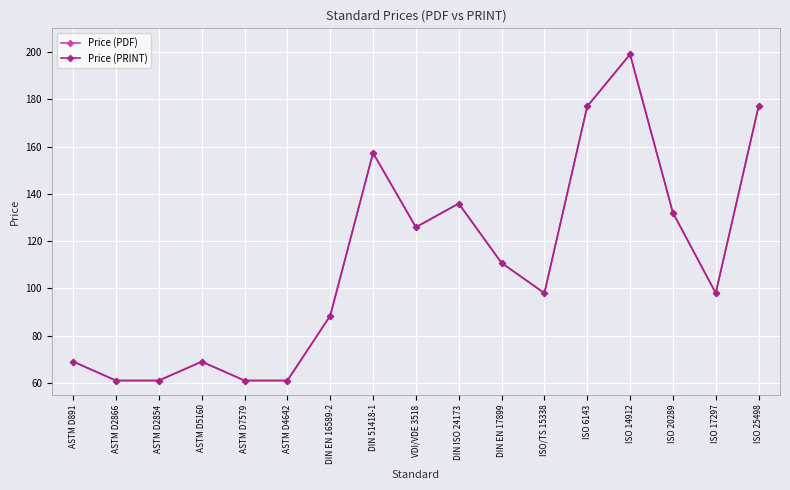

Is the value of Price (PRINT) at DIN EN 16589-2 greater than the value of Price (PDF) at ISO 14912?

No